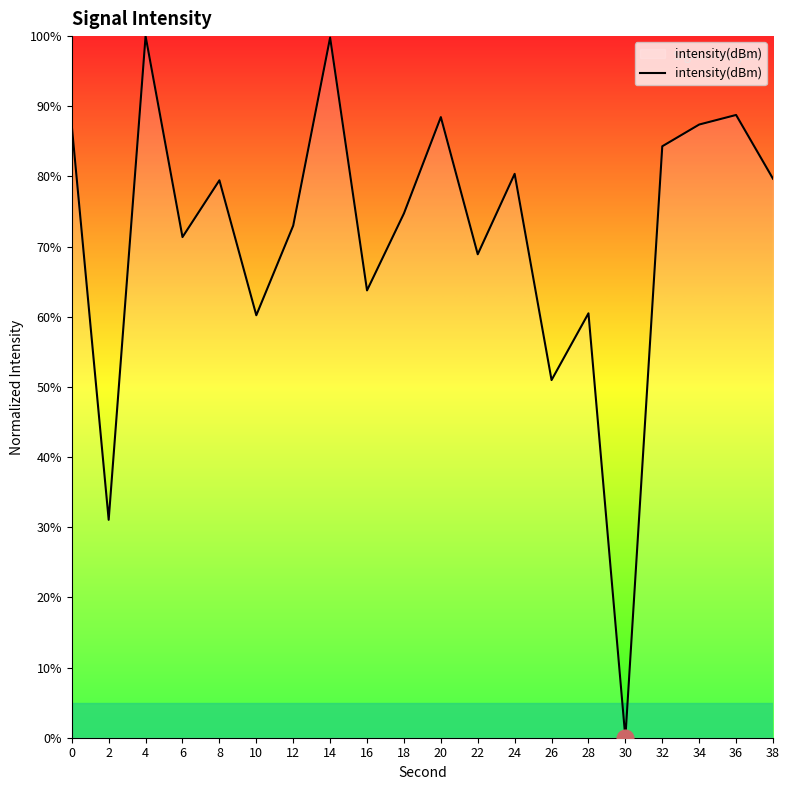

Which category has the lowest value across all series?

30